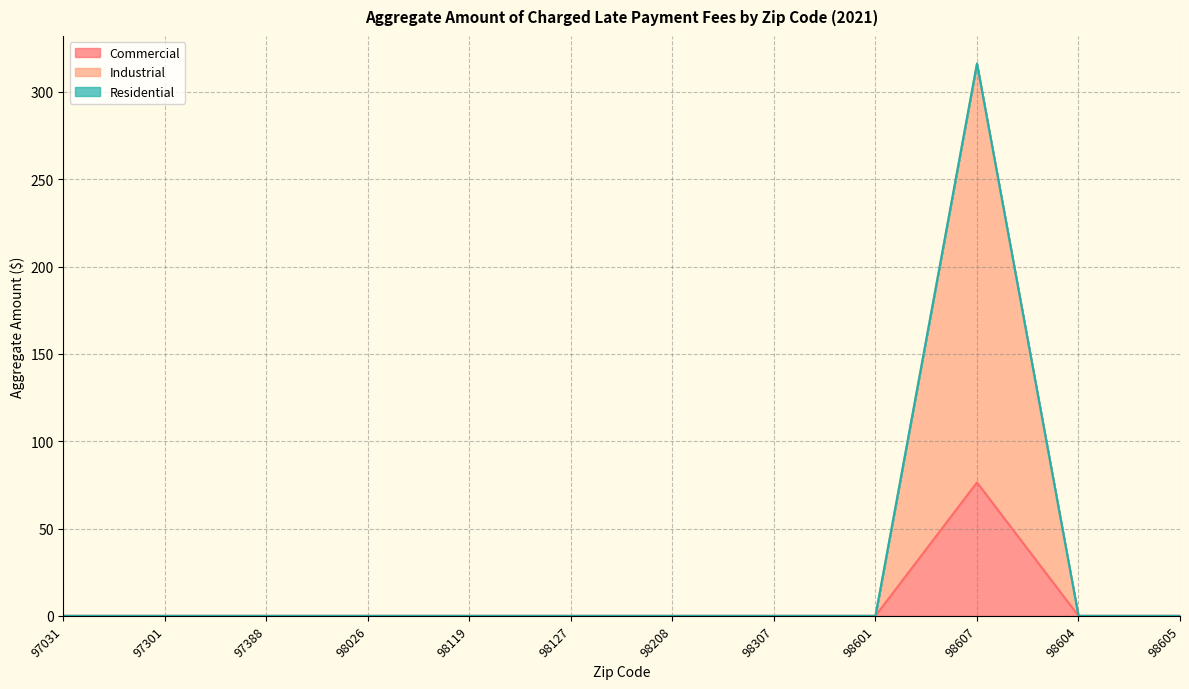

What is the maximum value shown in the chart?

316.3